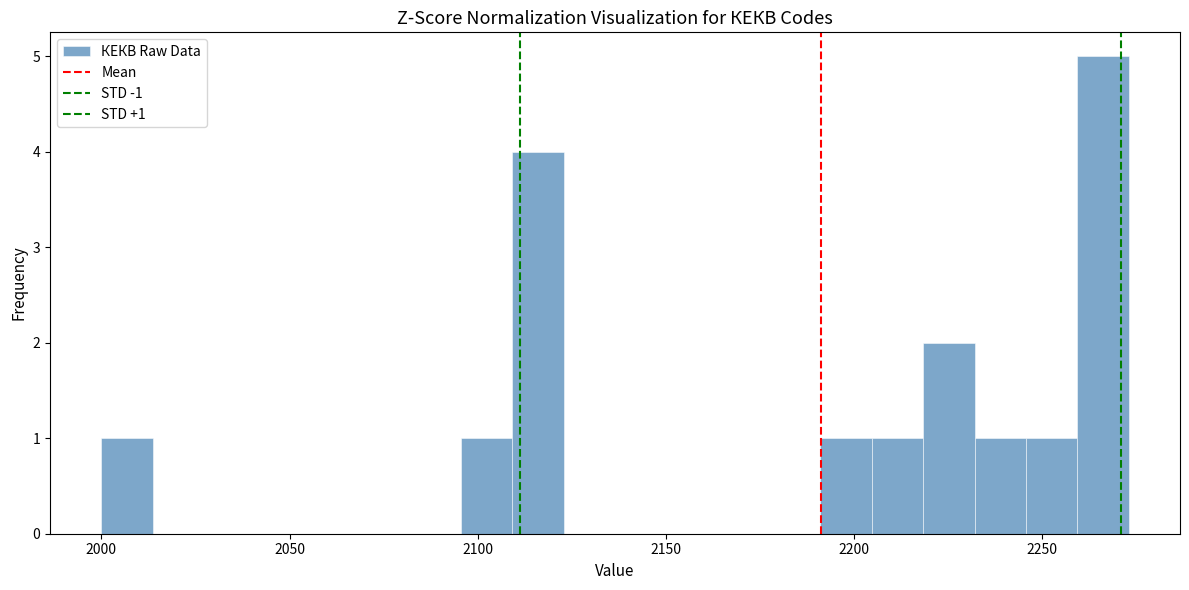

Read against the x-axis, roughly where is the centre of the tallest bar?

2265